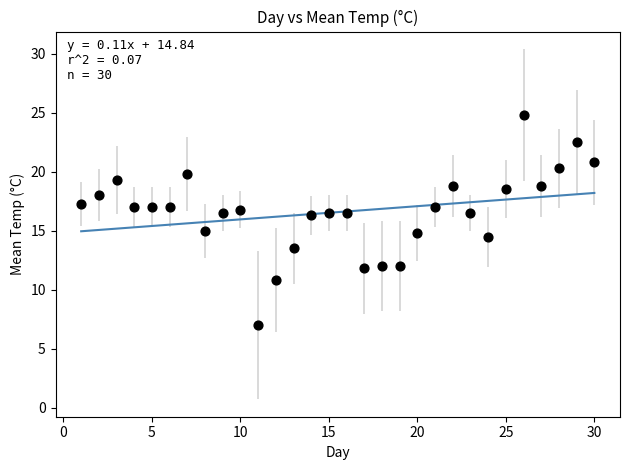

What is the range of X values (max minus min)?

29.0